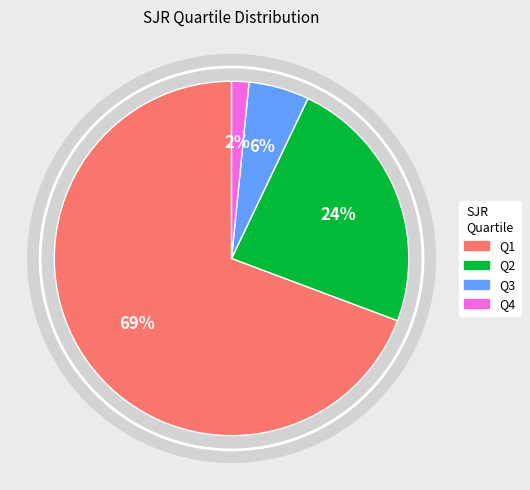

To the nearest percent, what is the difference between the largest and smallest slice percentages?

68%